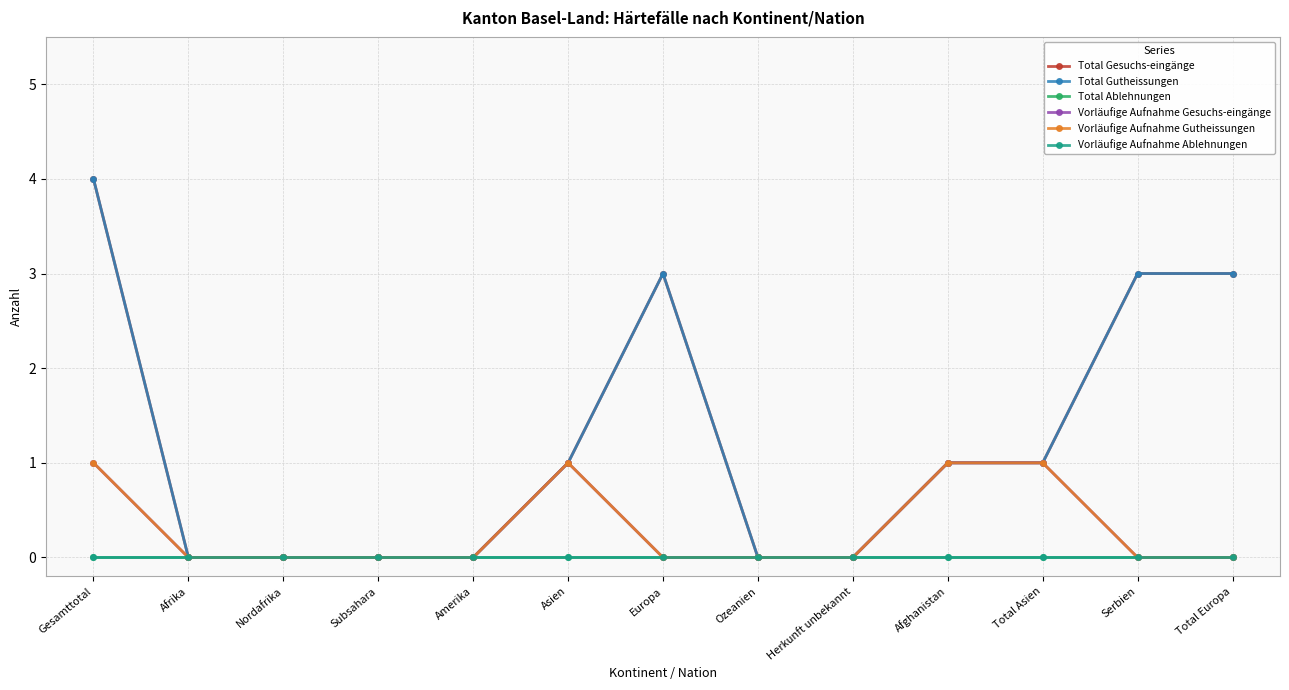

What is the greatest value displayed?

4